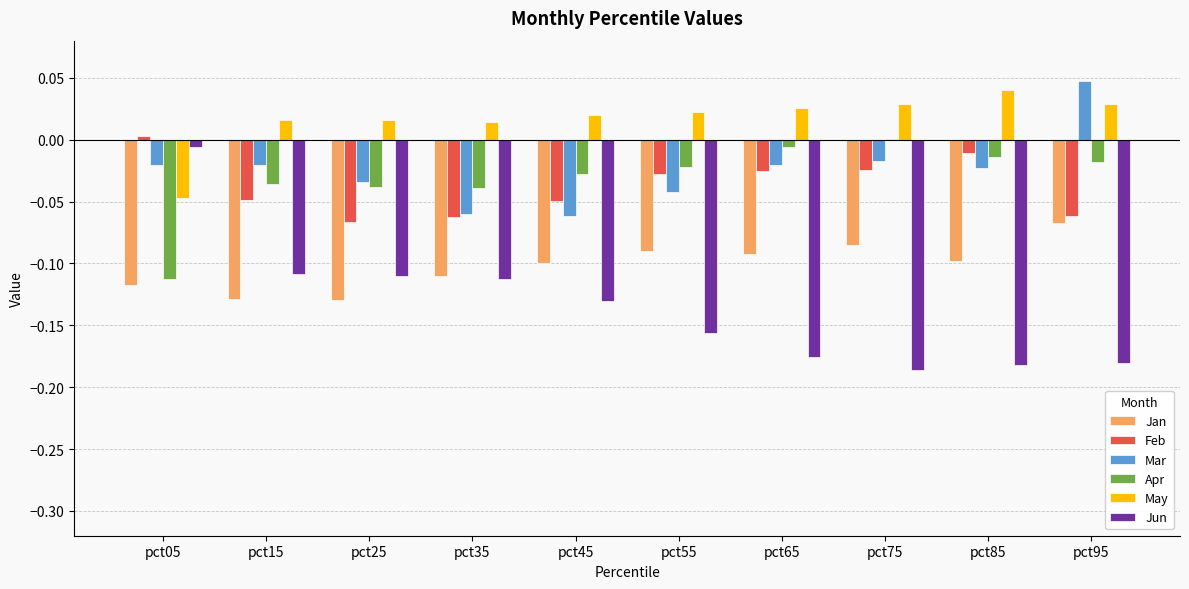

Which category has the highest value in the Apr series?

pct75